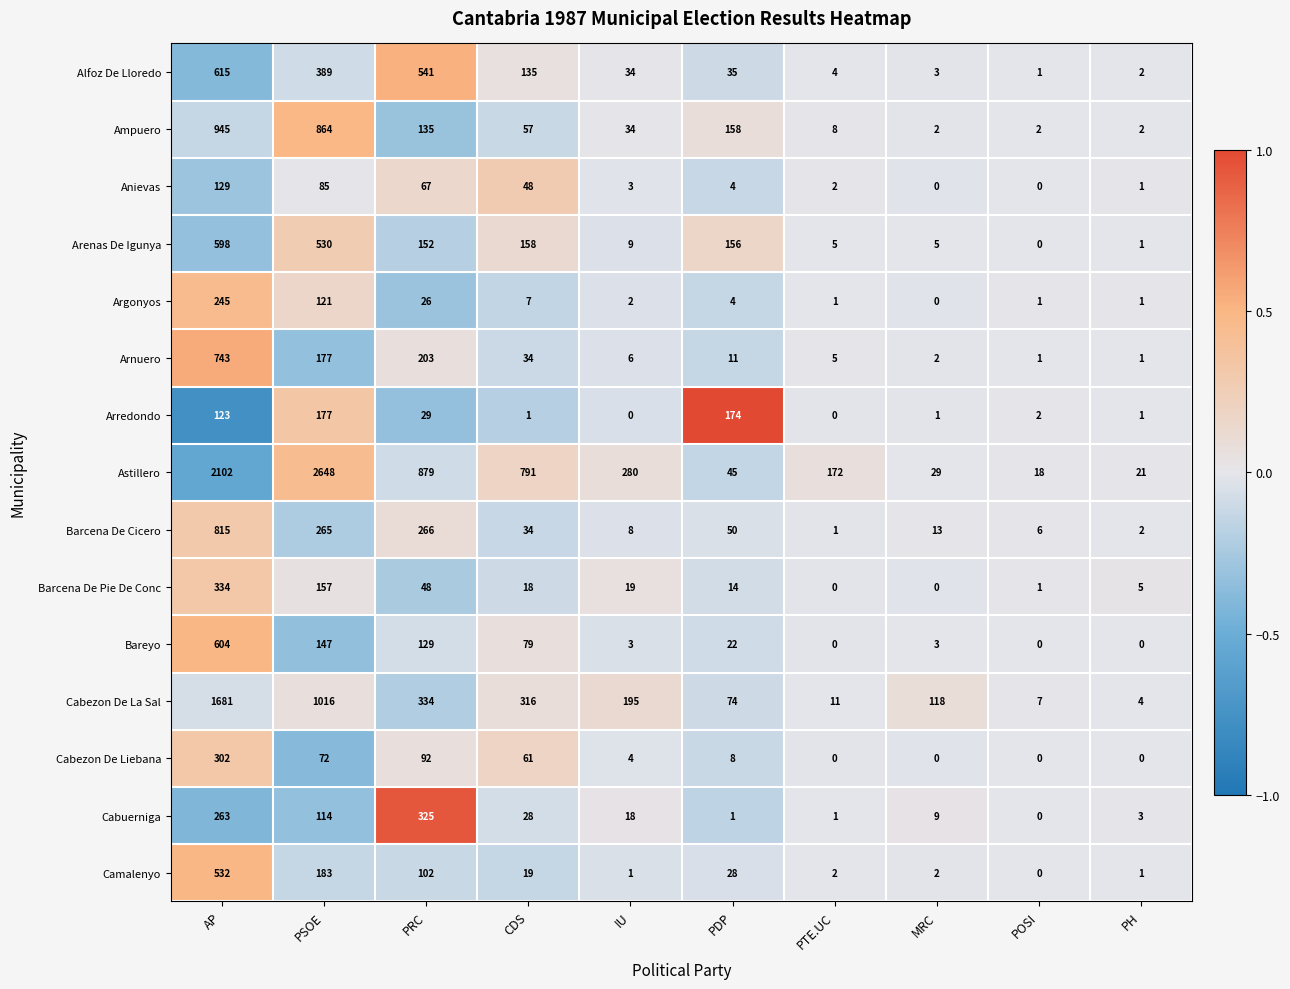

At which category is the sum across all series the highest?

AP